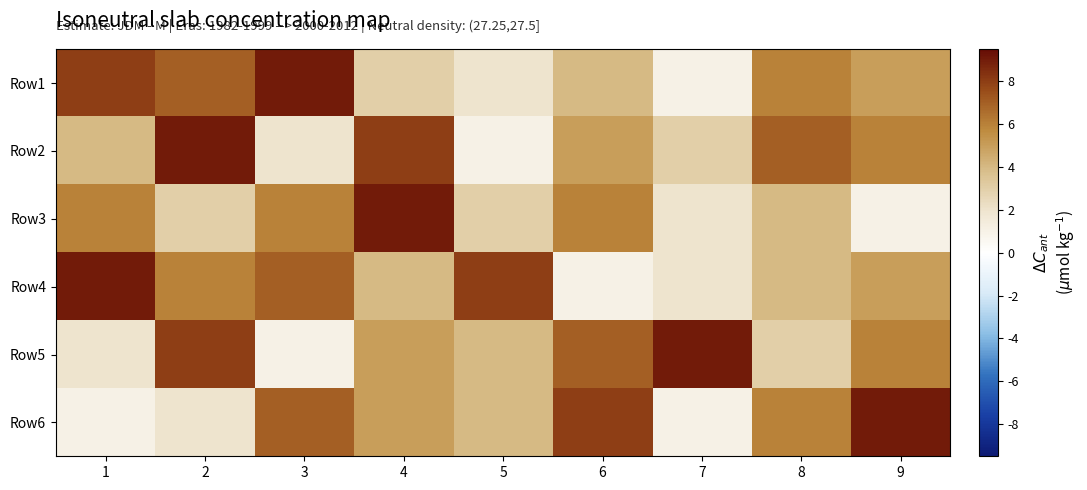

Reading right to left, extract all data points from this chart.

Row1: 9=5	8=6	7=1	6=4	5=2	4=3	3=9	2=7	1=8
Row2: 9=6	8=7	7=3	6=5	5=1	4=8	3=2	2=9	1=4
Row3: 9=1	8=4	7=2	6=6	5=3	4=9	3=6	2=3	1=6
Row4: 9=5	8=4	7=2	6=1	5=8	4=4	3=7	2=6	1=9
Row5: 9=6	8=3	7=9	6=7	5=4	4=5	3=1	2=8	1=2
Row6: 9=9	8=6	7=1	6=8	5=4	4=5	3=7	2=2	1=1